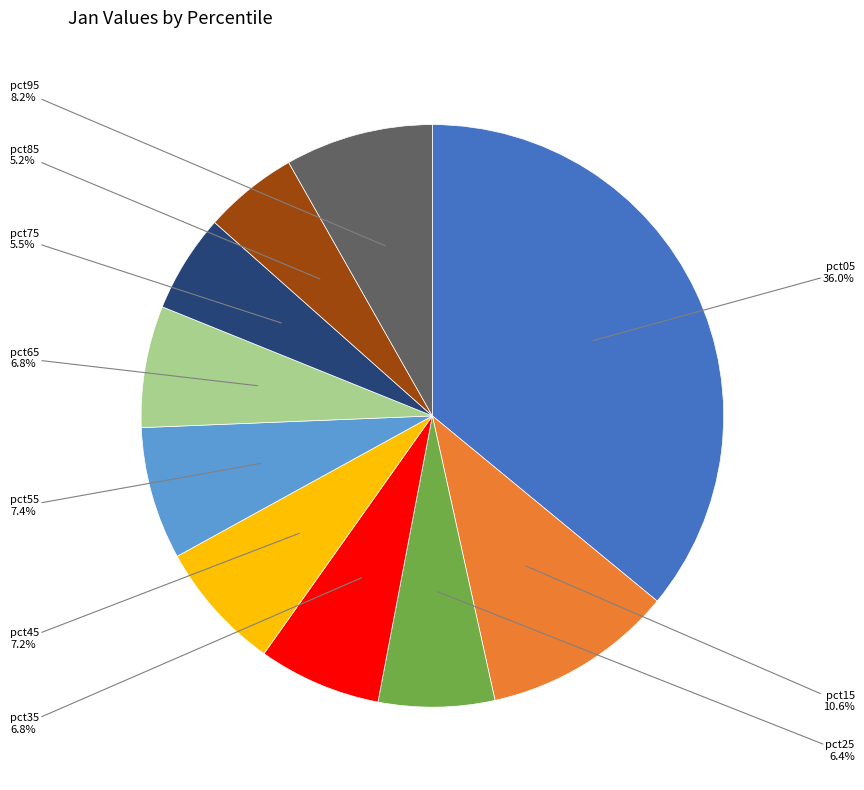

How many segments does this pie chart have?

10